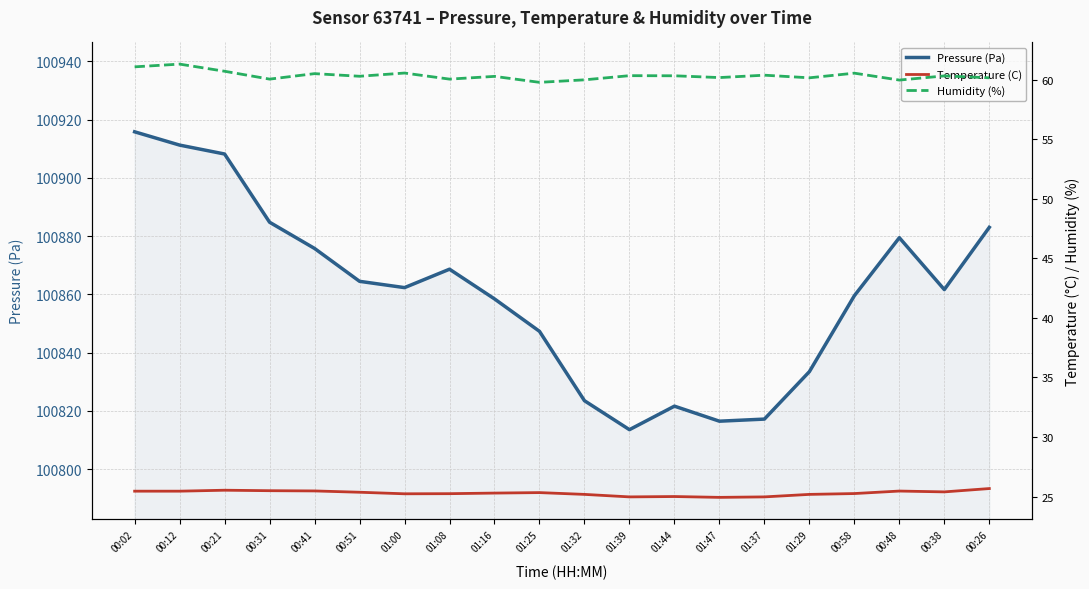

True or false: Pressure (Pa) has a value of 100817.2 at 01:37.

True